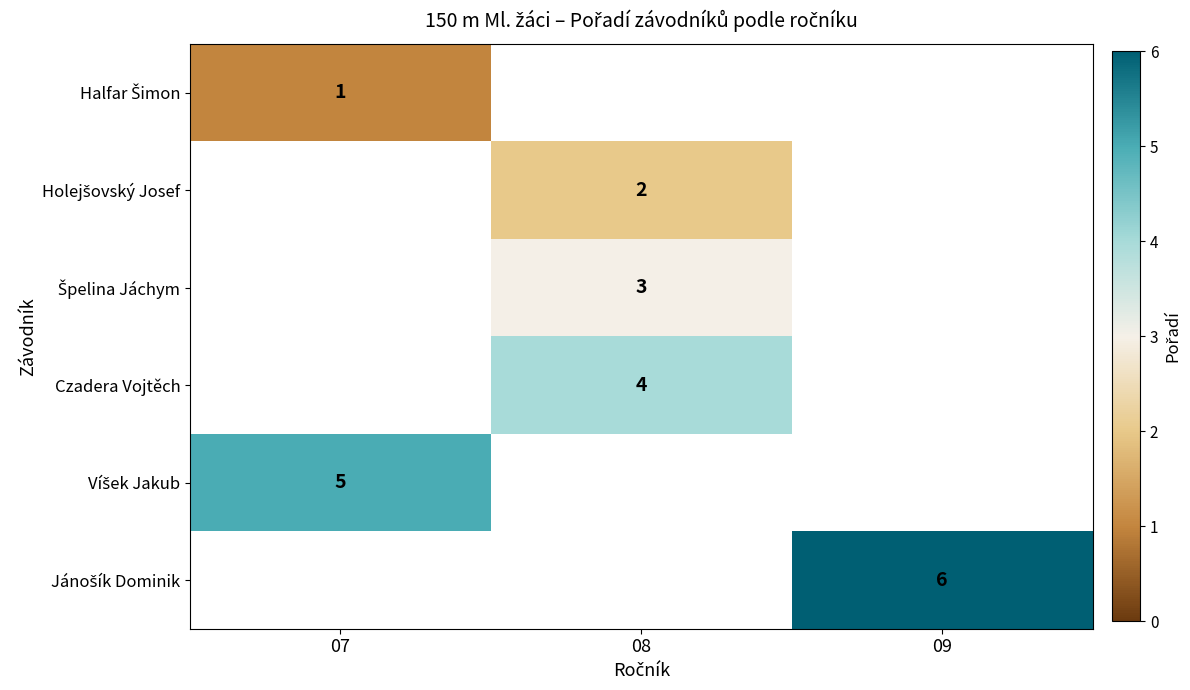

Is the value of Jánošík Dominik at 08 greater than the value of Špelina Jáchym at 09?

No